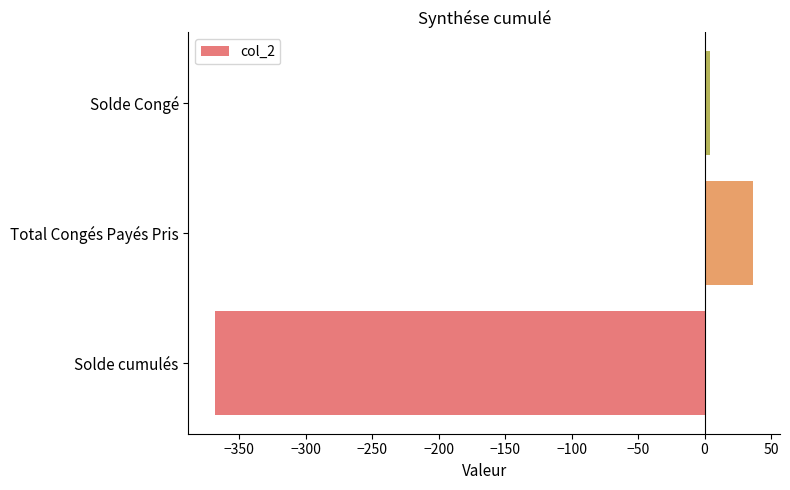

What is the average value?

-109.1